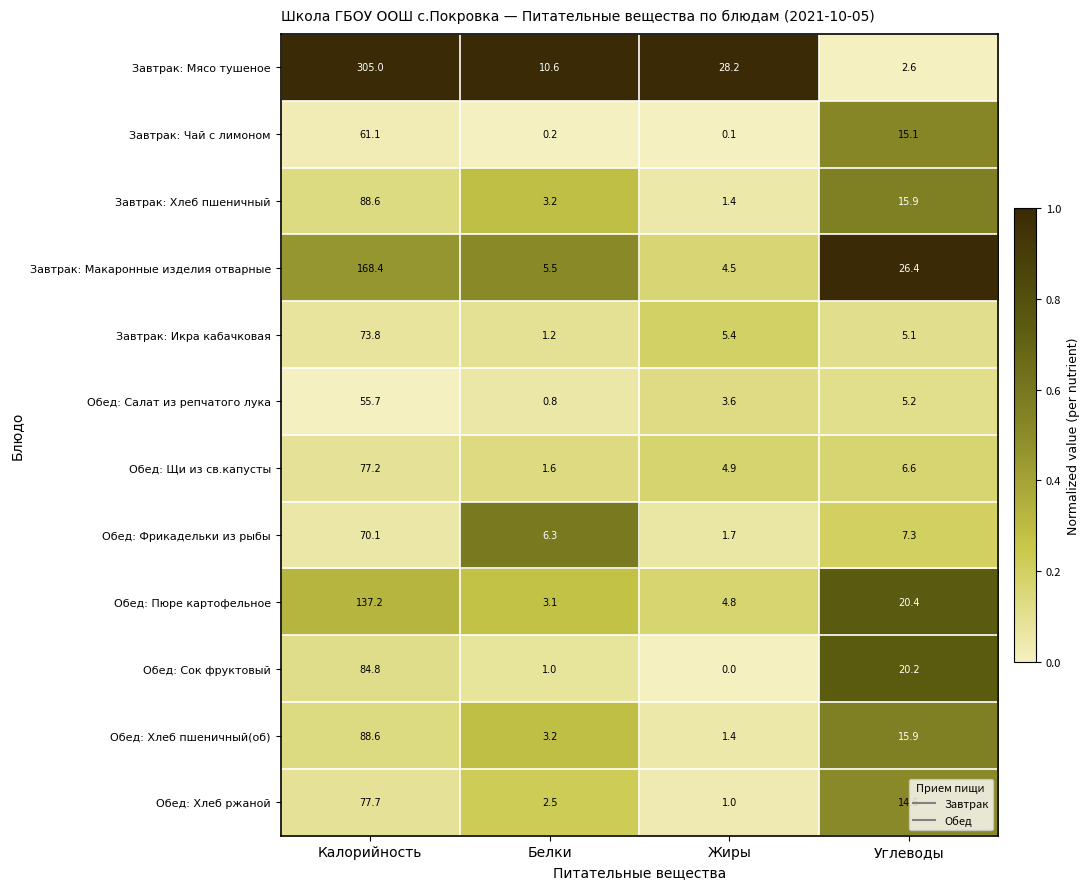

Between Жиры and Углеводы, which series saw the biggest shift?

Завтрак: Мясо тушеное